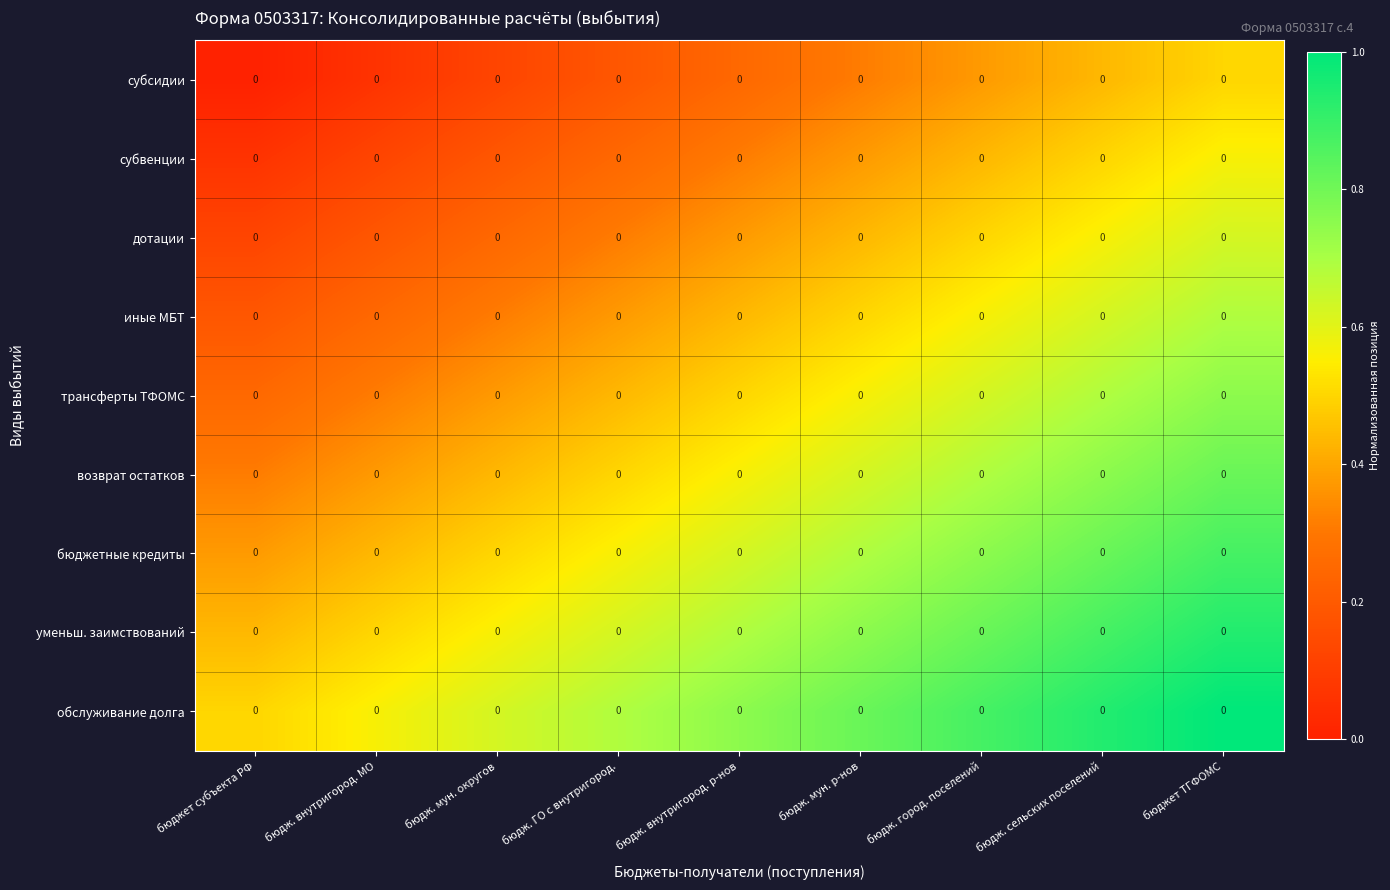

Which series has the largest total across all categories?

обслуживание долга